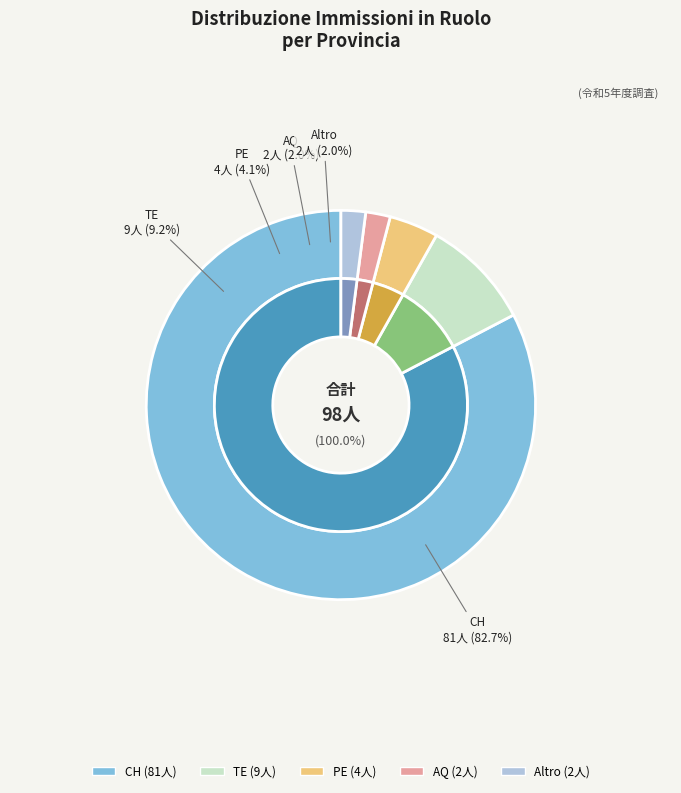

How many segments does this pie chart have?

5